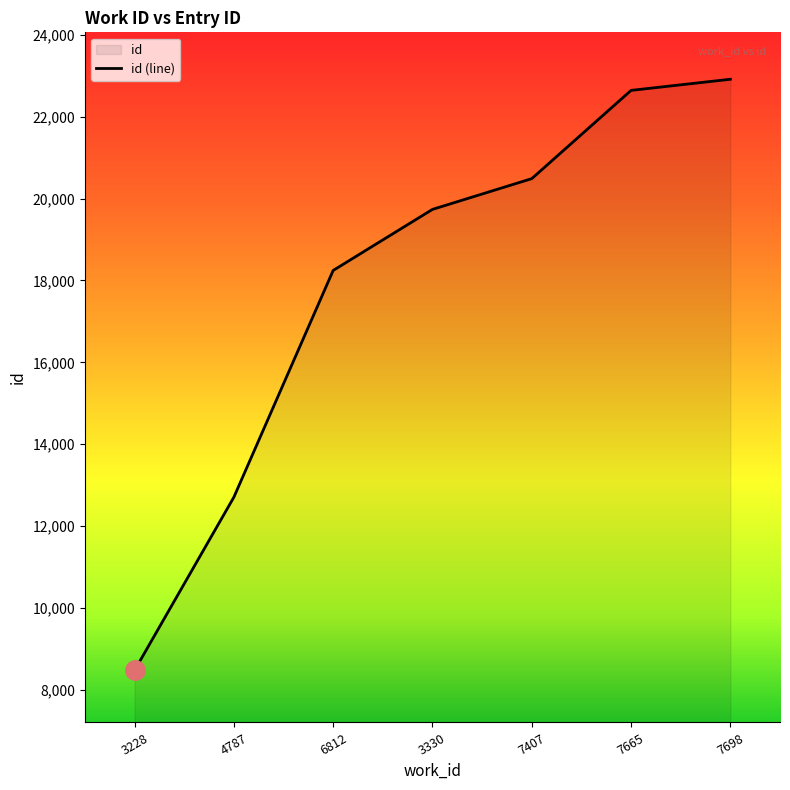

What is the label of the 2nd point from the left?

4787